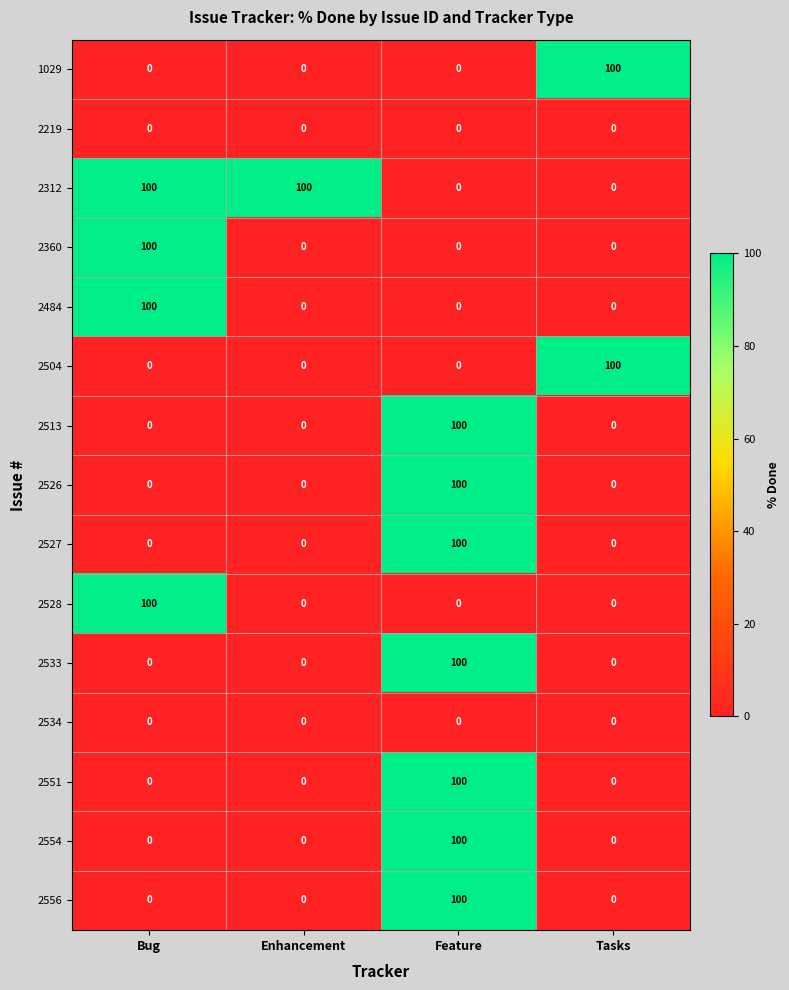

True or false: 2528 has a value of 62 at Tasks.

False